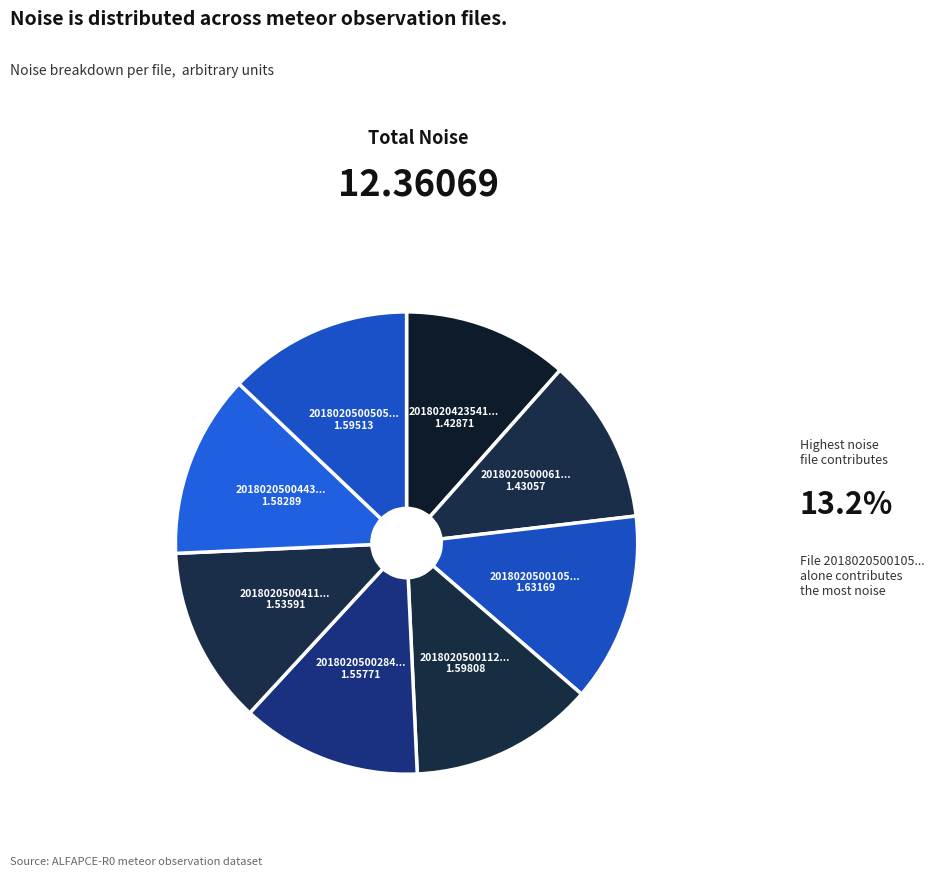

Count the number of slices in the pie.

8